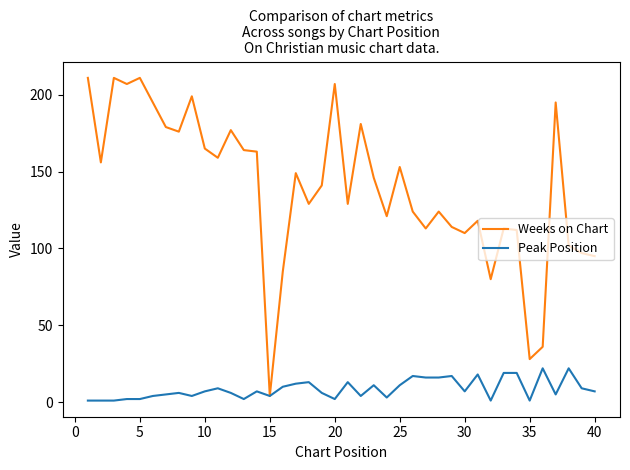

Reading left to right, what are all the values shown in this chart?

Weeks on Chart: 211	156	211	207	211	195	179	176	199	165	159	177	164	163	4	85	149	129	141	207	129	181	146	121	153	124	113	124	114	110	118	80	113	112	28	36	195	102	97	95
Peak Position: 1	1	1	2	2	4	5	6	4	7	9	6	2	7	4	10	12	13	6	2	13	4	11	3	11	17	16	16	17	7	18	1	19	19	1	22	5	22	9	7